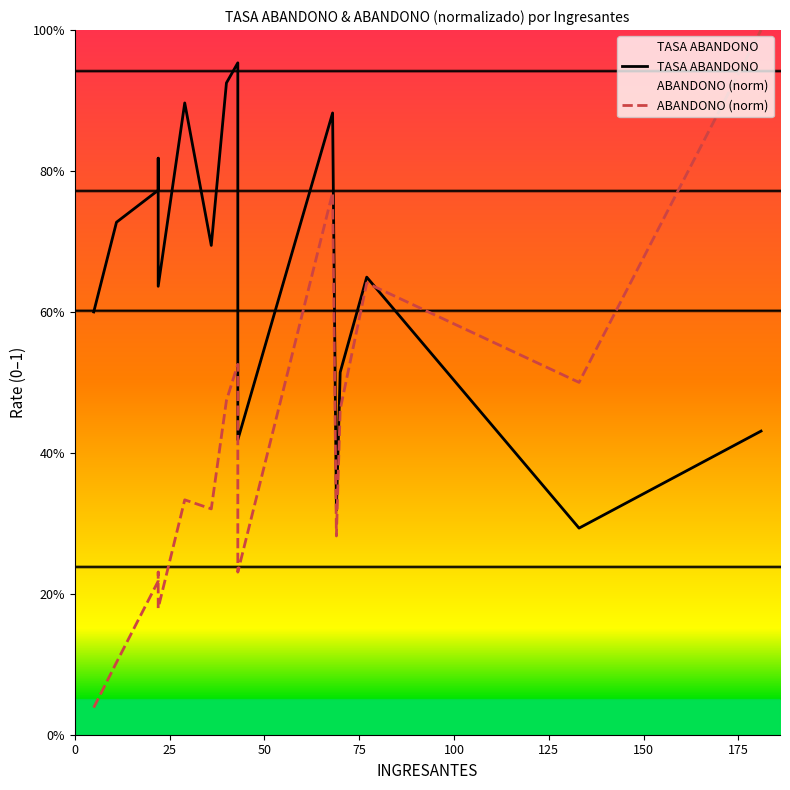

How many categories are shown in the chart?

16